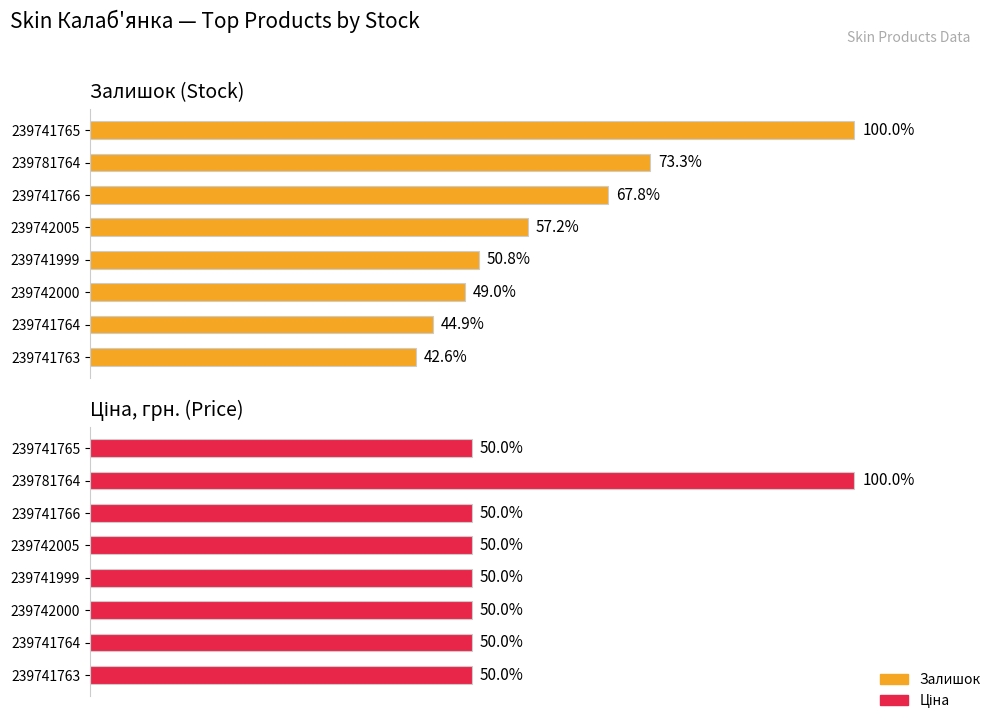

How many values in the Залишок series exceed 510?

3